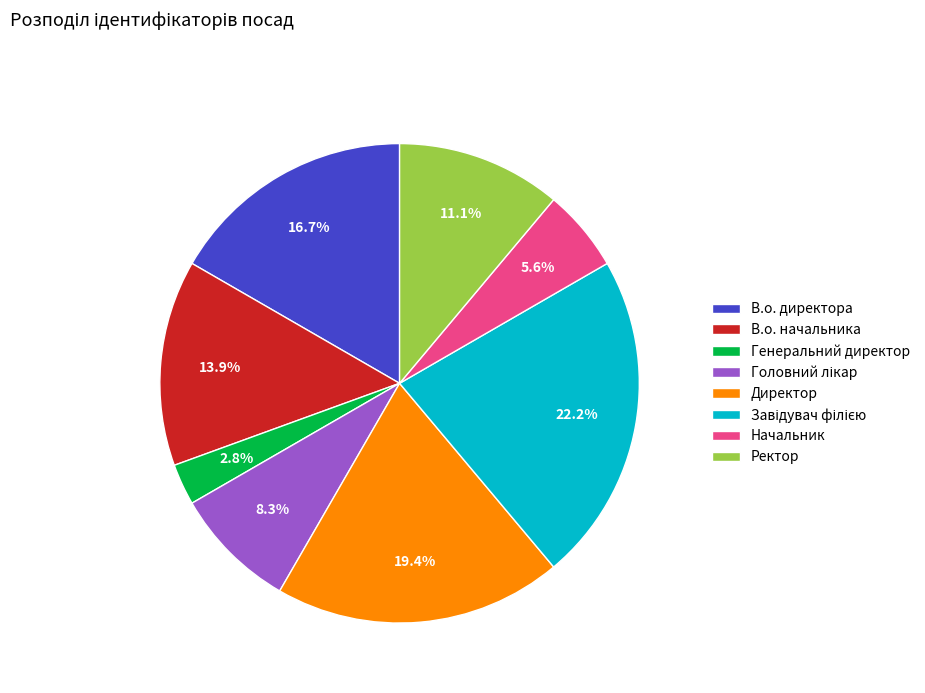

Which has a higher value, Генеральний директор or В.о. начальника?

В.о. начальника